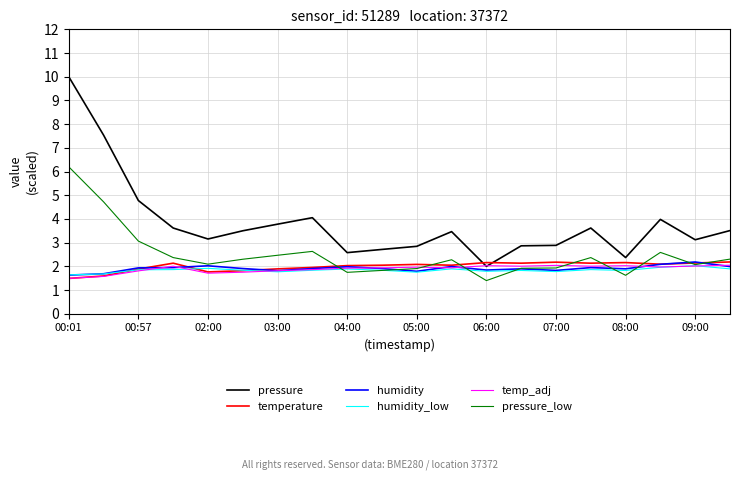

What is the smallest value displayed?

1.4